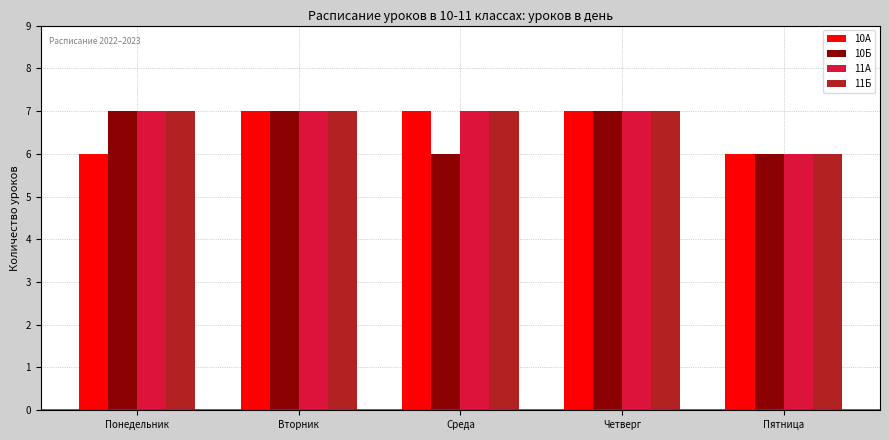

What is the total value across all series at Четверг?

28